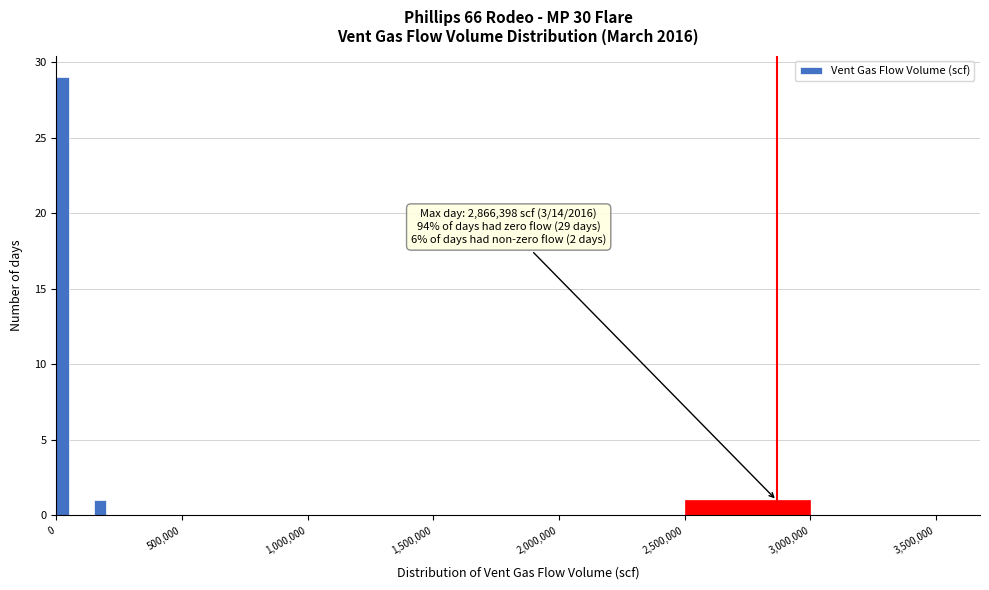

Around what value on the x-axis is the tallest bar? Give the approximate position of its centre, as read against the axis.

50000